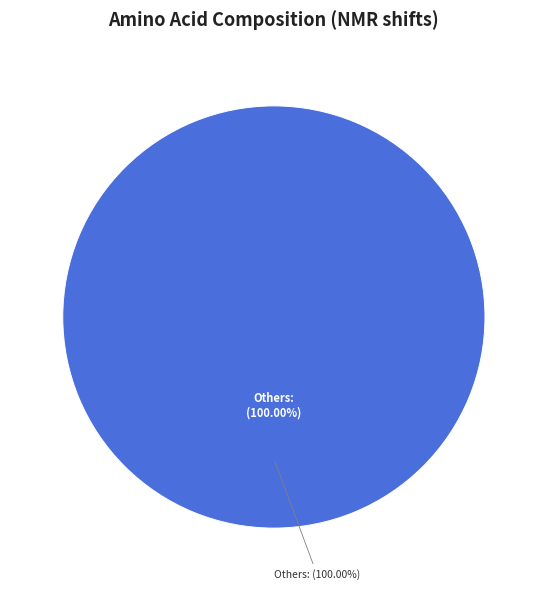

True or false: H accounts for 78% of the total.

False